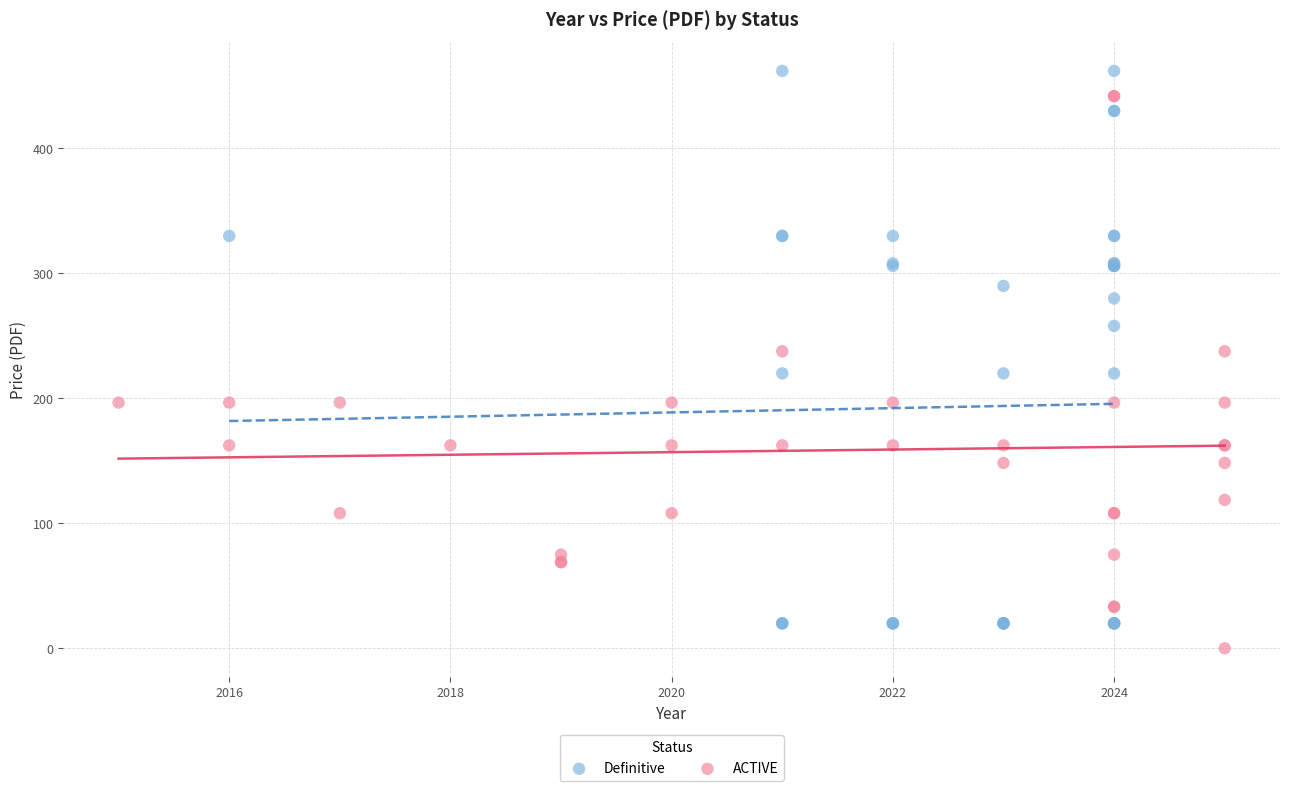

What are all the series names shown in the legend?

Definitive, ACTIVE